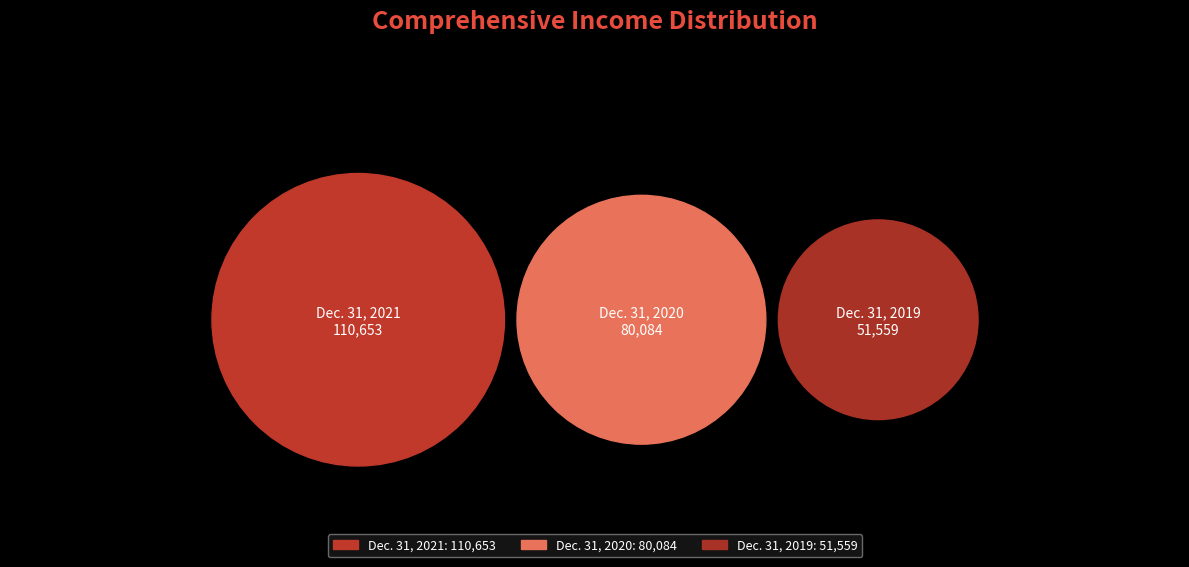

What is the largest slice in the pie chart?

Dec. 31, 2021